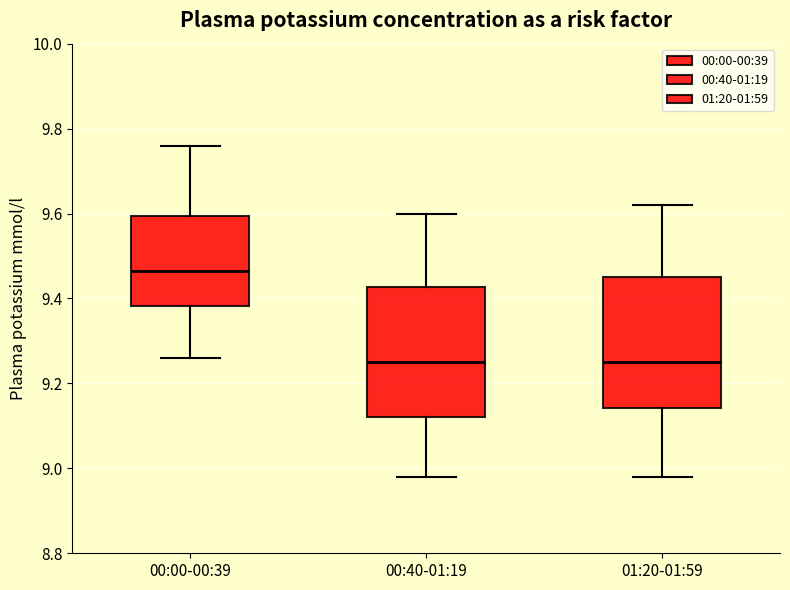

Where does the lower whisker of the box for 01:20-01:59 end on the y-axis? The values are not printed on the chart, so give them approximately, as read against the axis.

8.98